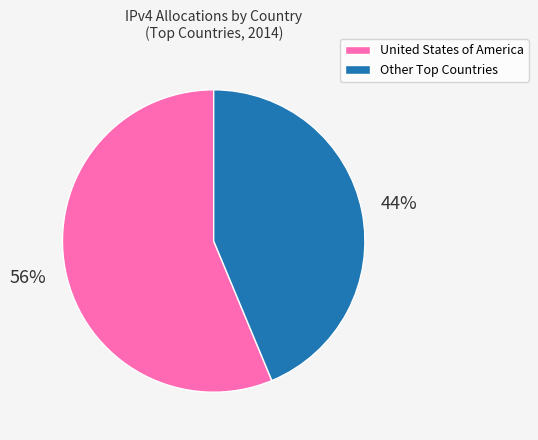

What percentage is the United States of America slice, to the nearest percent?

56%